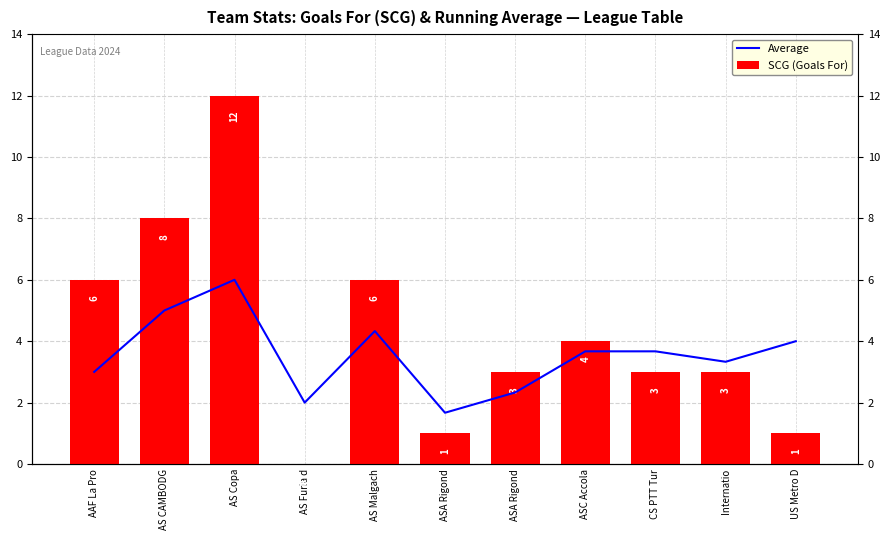

How many data points in Average are less than 3?

3